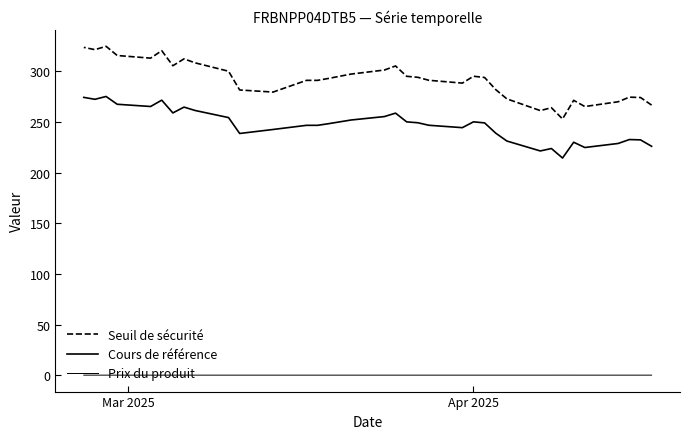

True or false: Cours de référence has a value of 348.2 at 14.

False